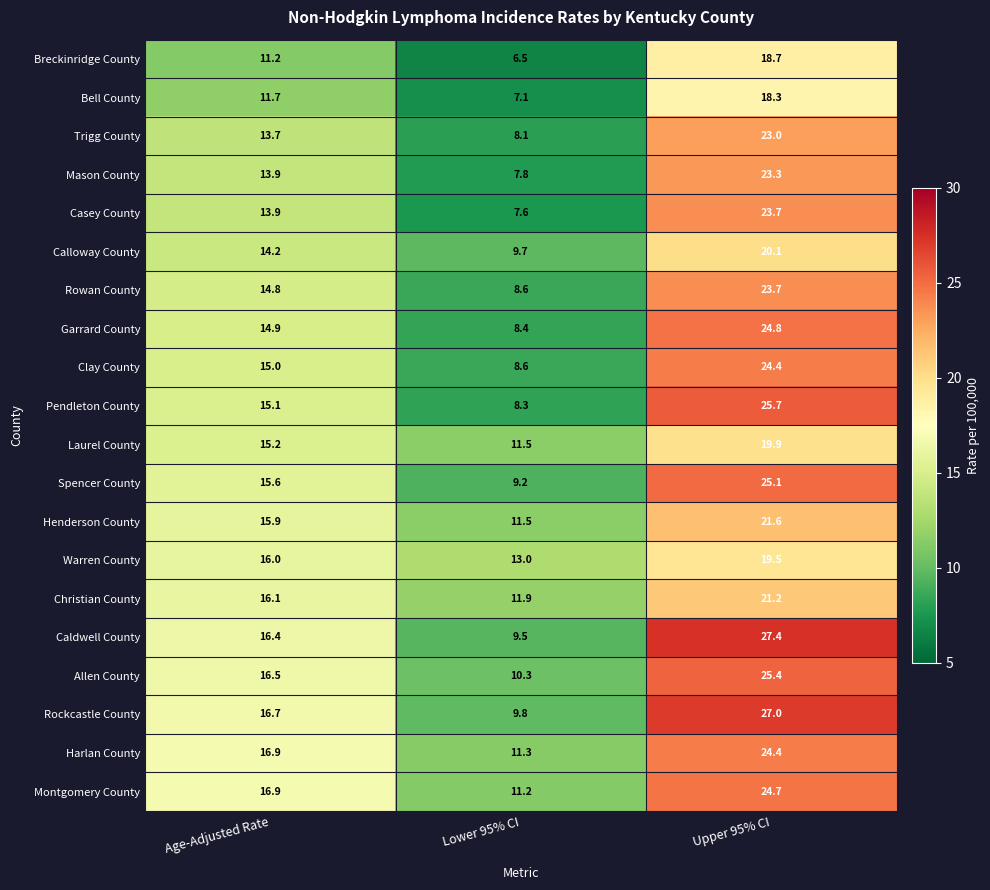

What is the sum of the Trigg County values at Lower 95% CI and Age-Adjusted Rate?

21.8